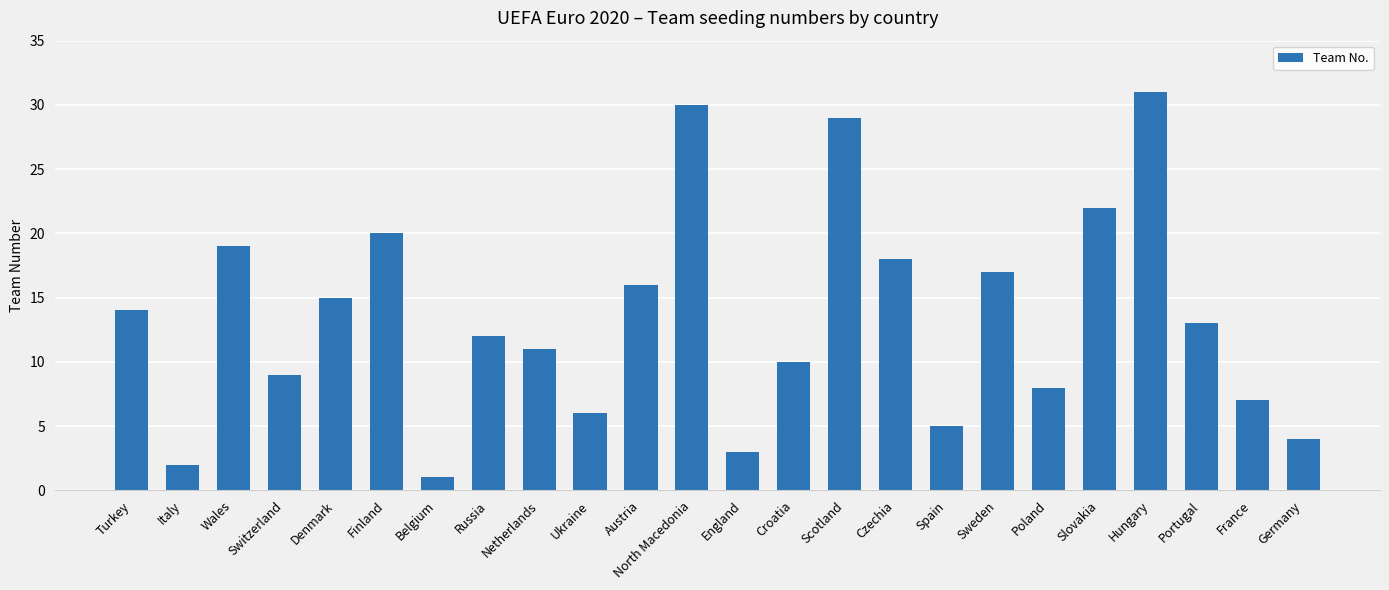

Which label corresponds to the smallest value in the chart?

Belgium